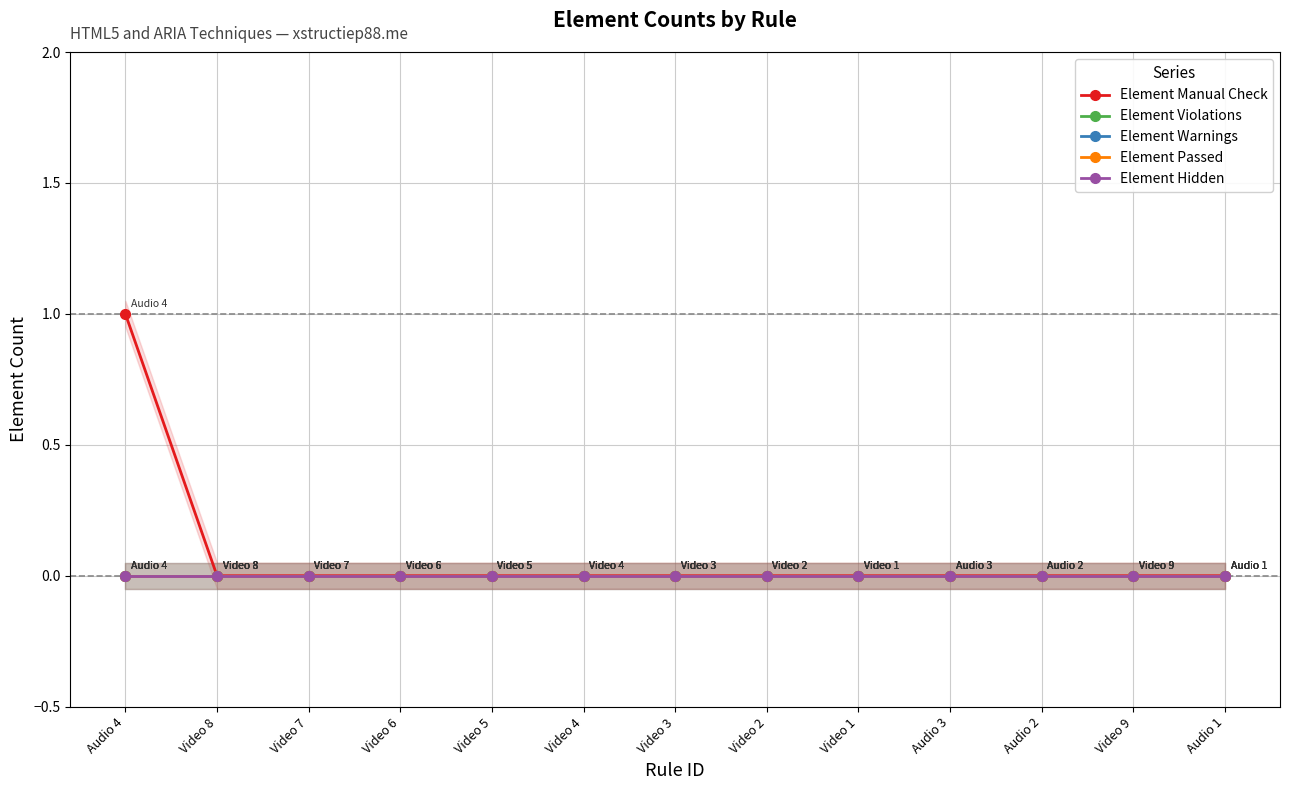

Rank the categories by Element Manual Check value from highest to lowest.

Audio 4, Video 8, Video 7, Video 6, Video 5, Video 4, Video 3, Video 2, Video 1, Audio 3, Audio 2, Video 9, Audio 1